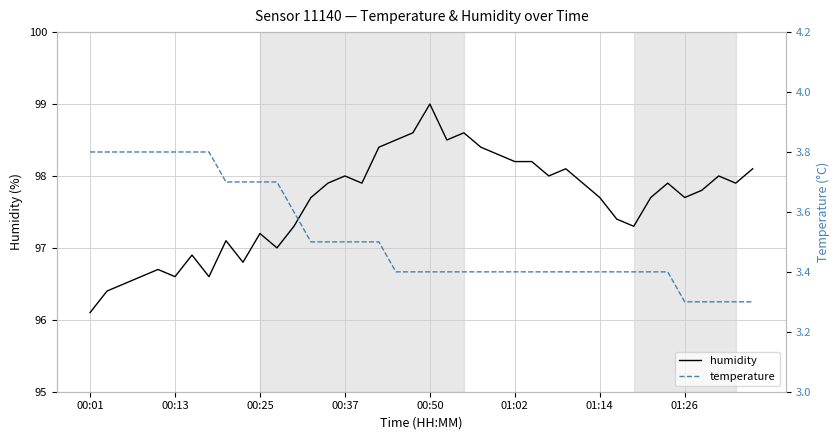

At which label does humidity reach its minimum?

00:01